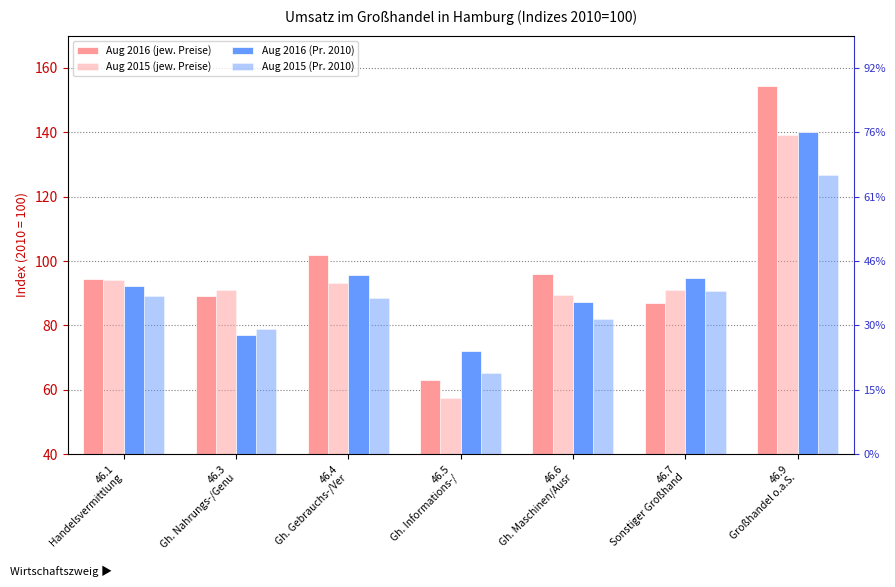

What is the value of the Aug 2016 (Pr. 2010) bar at the 6th from the left?

94.7